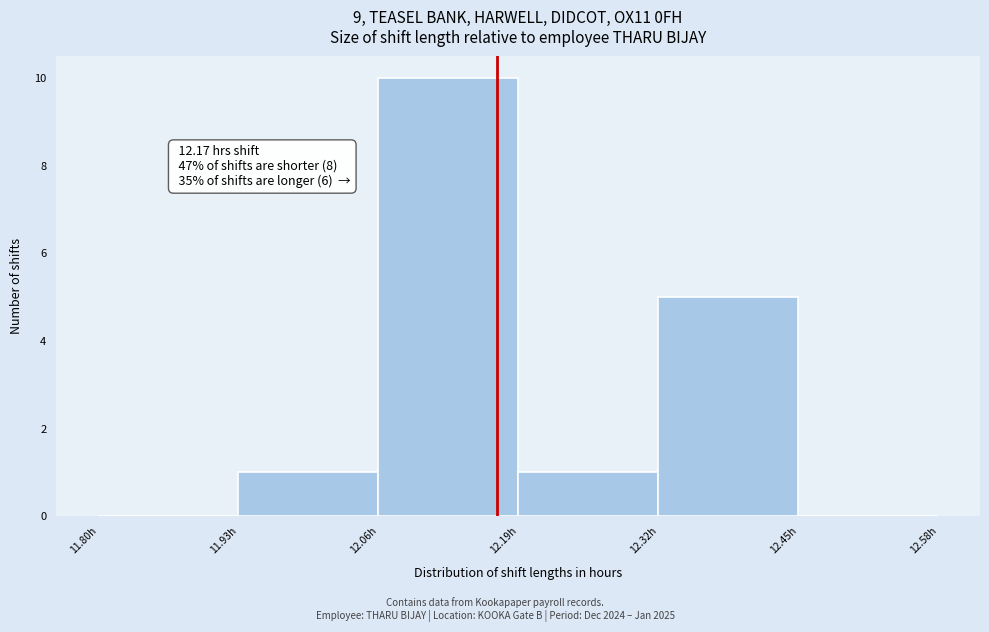

Over which range of the x-axis is the bar tallest?

12.06 to 12.19